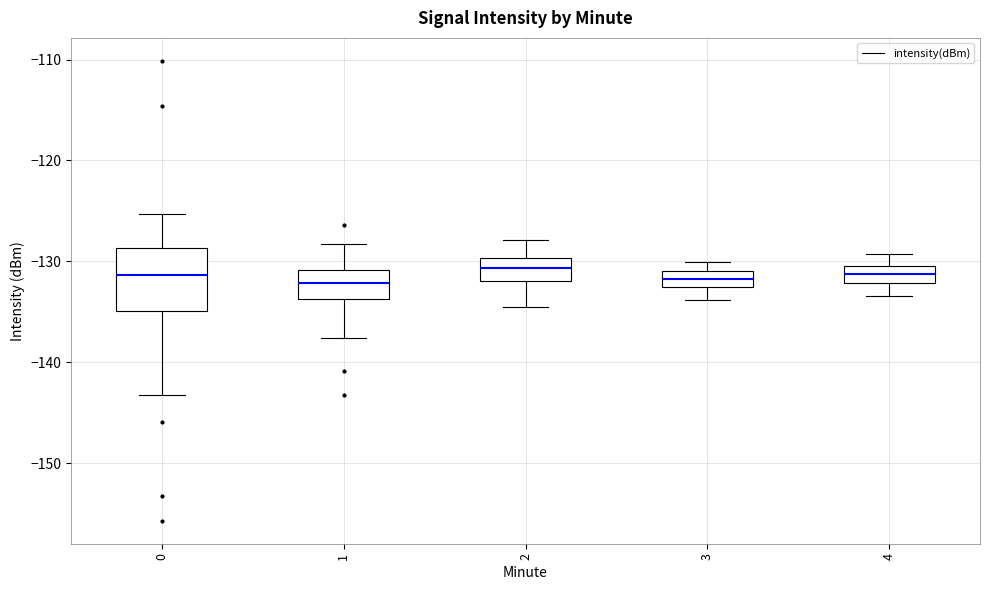

Comparing the boxes themselves (not the whiskers), which one is the tallest?

0